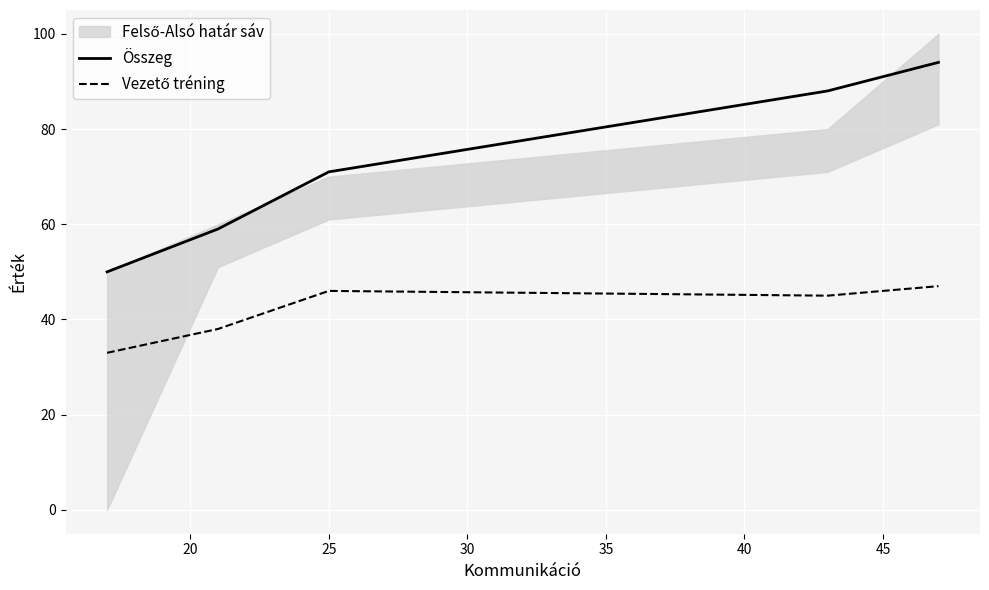

What is the highest value of the Összeg series?

94